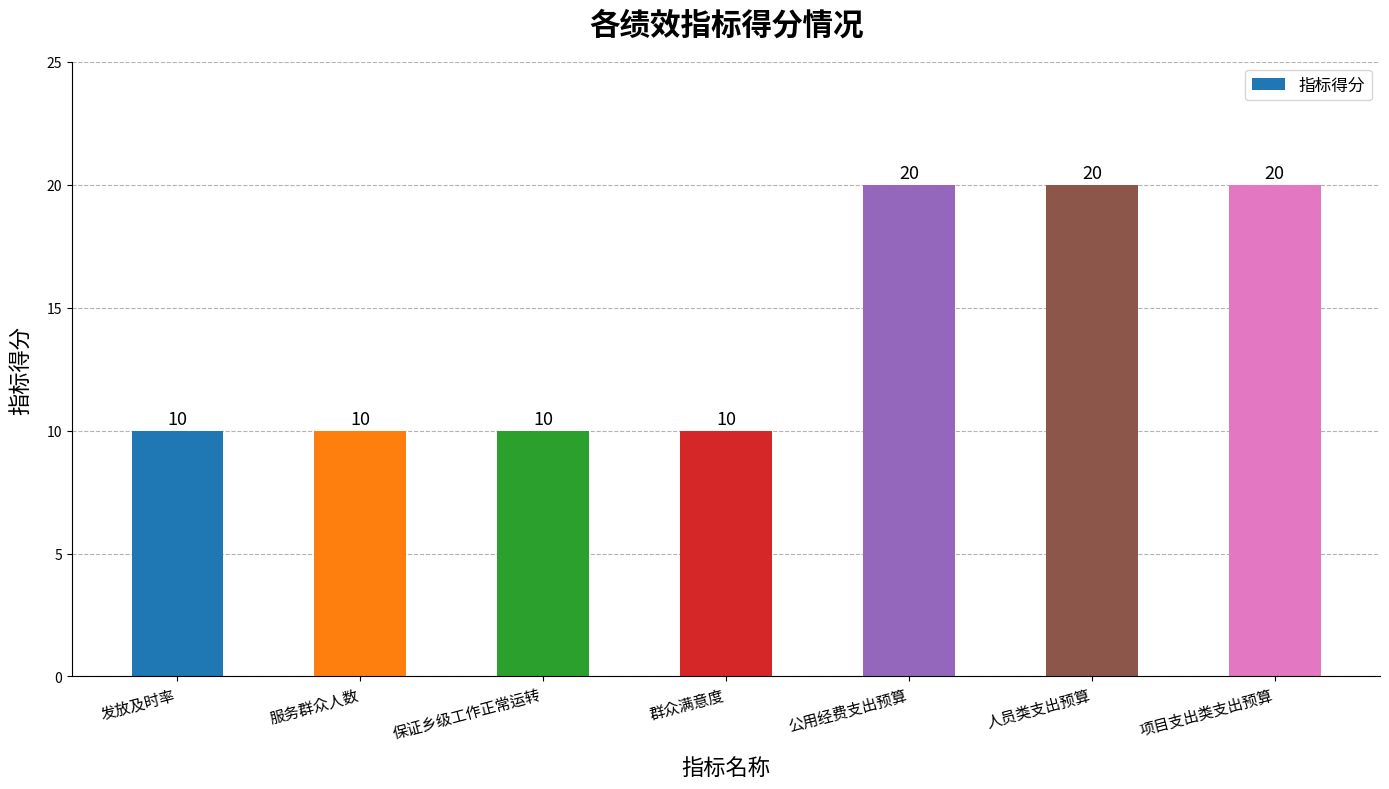

Between 保证乡级工作正常运转 and 公用经费支出预算, which is larger?

公用经费支出预算